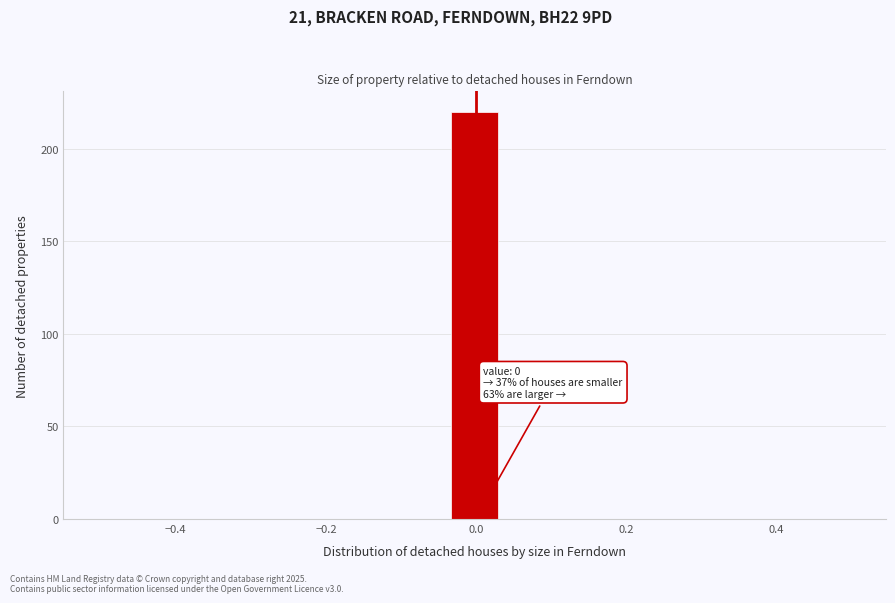

Around what value on the x-axis is the tallest bar? Give the approximate position of its centre, as read against the axis.

0.00